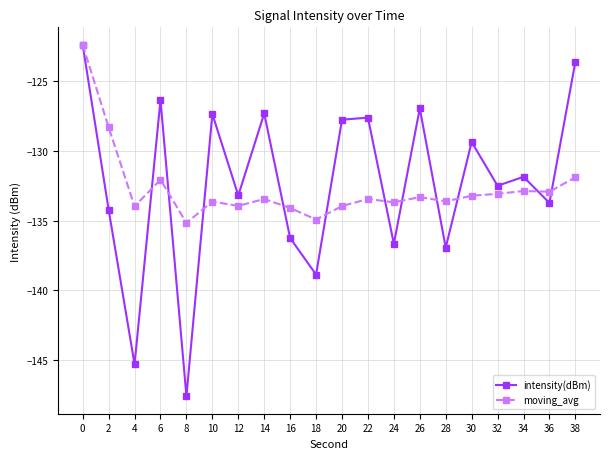

How many interior local valleys does the intensity(dBm) series have?

8